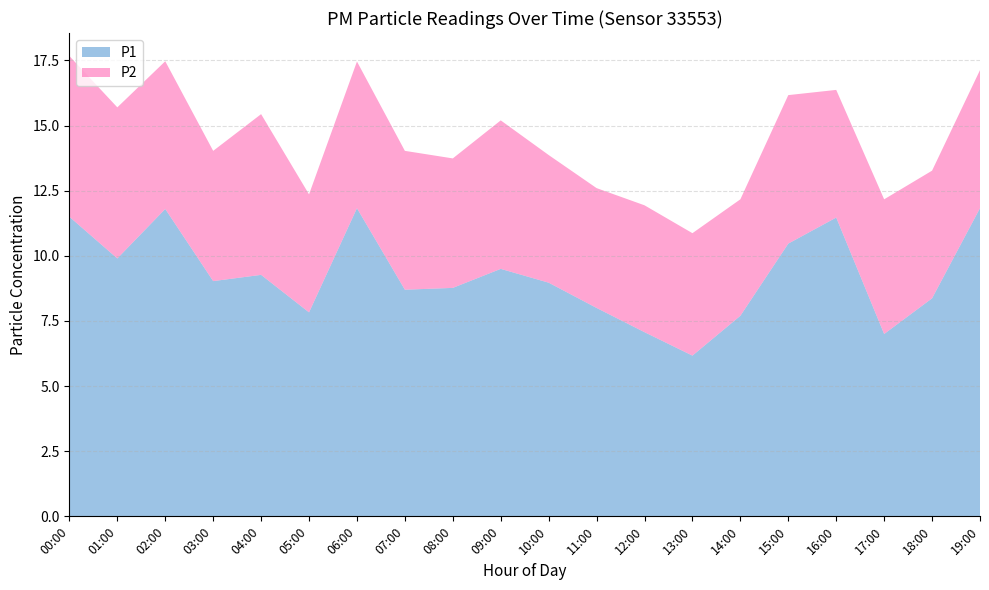

Reading left to right, what are all the values shown in this chart?

P1: 11.5	9.9	11.8	9.0	9.3	7.8	11.8	8.7	8.8	9.5	9.0	8.0	7.1	6.2	7.7	10.5	11.5	7.0	8.4	11.8
P2: 6.2	5.8	5.7	5.0	6.2	4.5	5.6	5.3	5.0	5.7	4.9	4.6	4.9	4.7	4.5	5.7	4.9	5.2	4.9	5.3